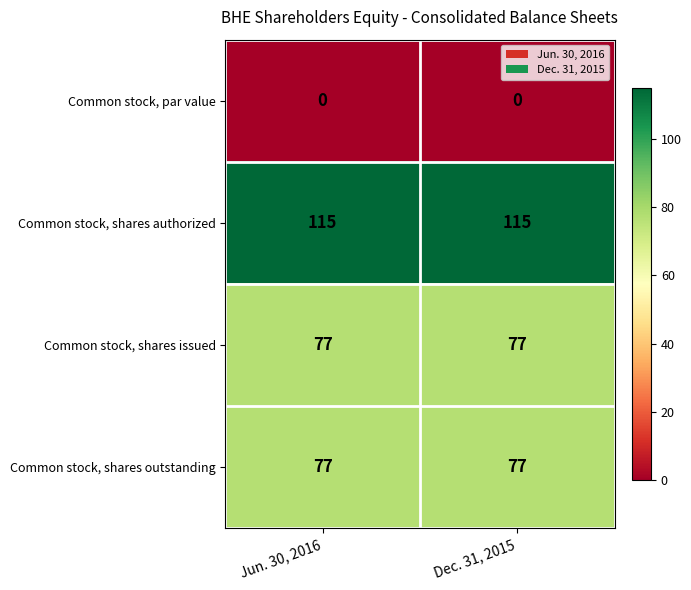

What is the sum of the Common stock, shares outstanding values at Jun. 30, 2016 and Dec. 31, 2015?

154